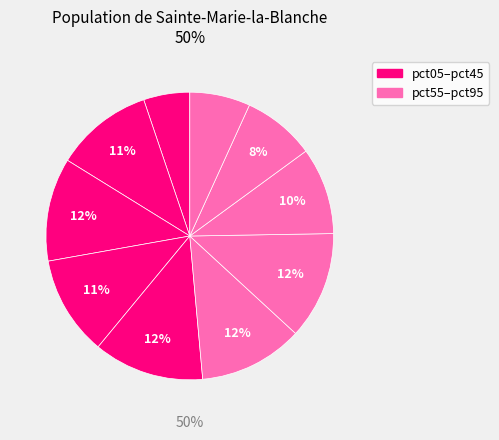

True or false: pct85 accounts for 8% of the total.

True